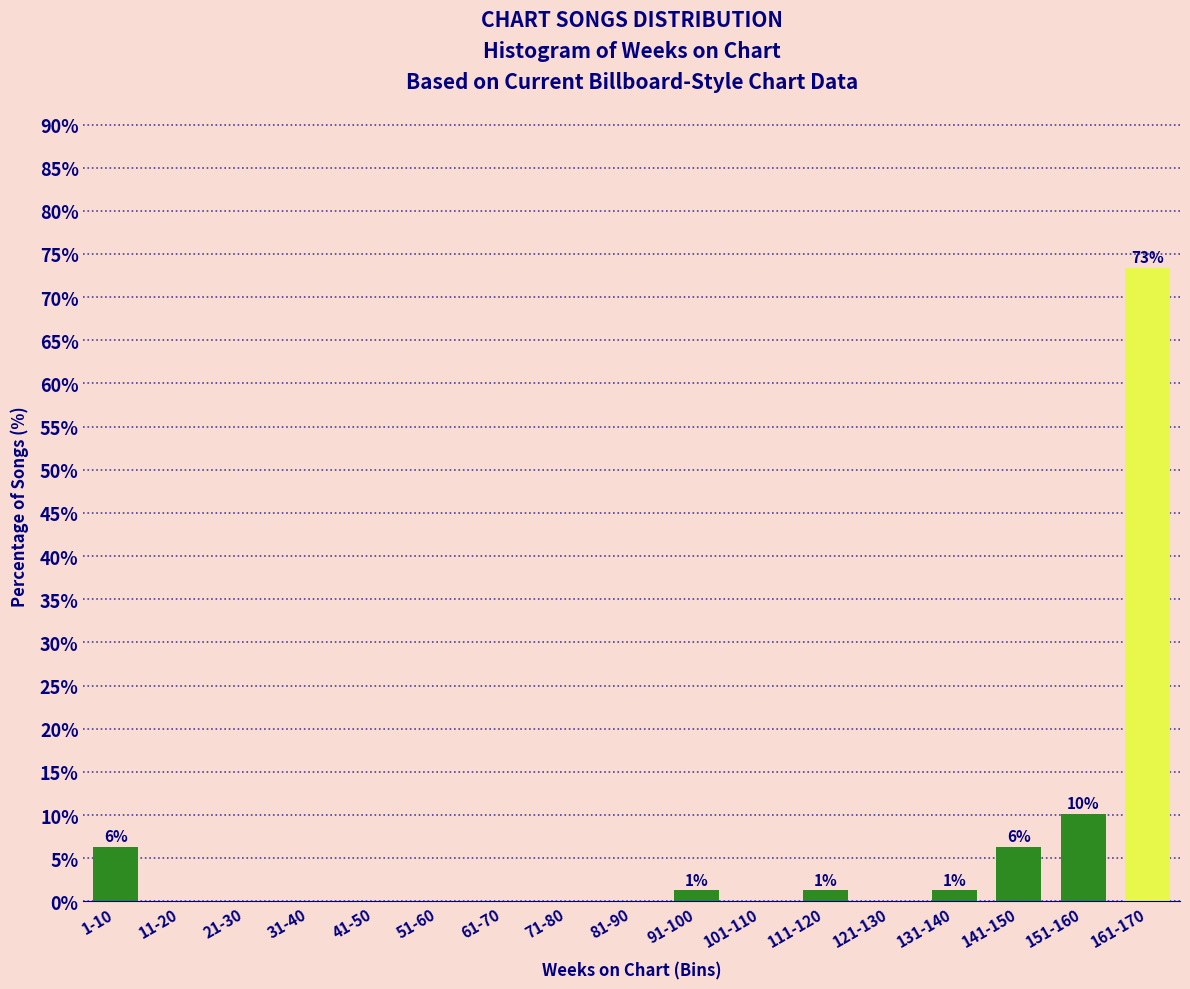

Reading left to right, transcribe all the data shown in this chart.

1-10=6.3	11-20=0.0	21-30=0.0	31-40=0.0	41-50=0.0	51-60=0.0	61-70=0.0	71-80=0.0	81-90=0.0	91-100=1.3	101-110=0.0	111-120=1.3	121-130=0.0	131-140=1.3	141-150=6.3	151-160=10.1	161-170=73.4